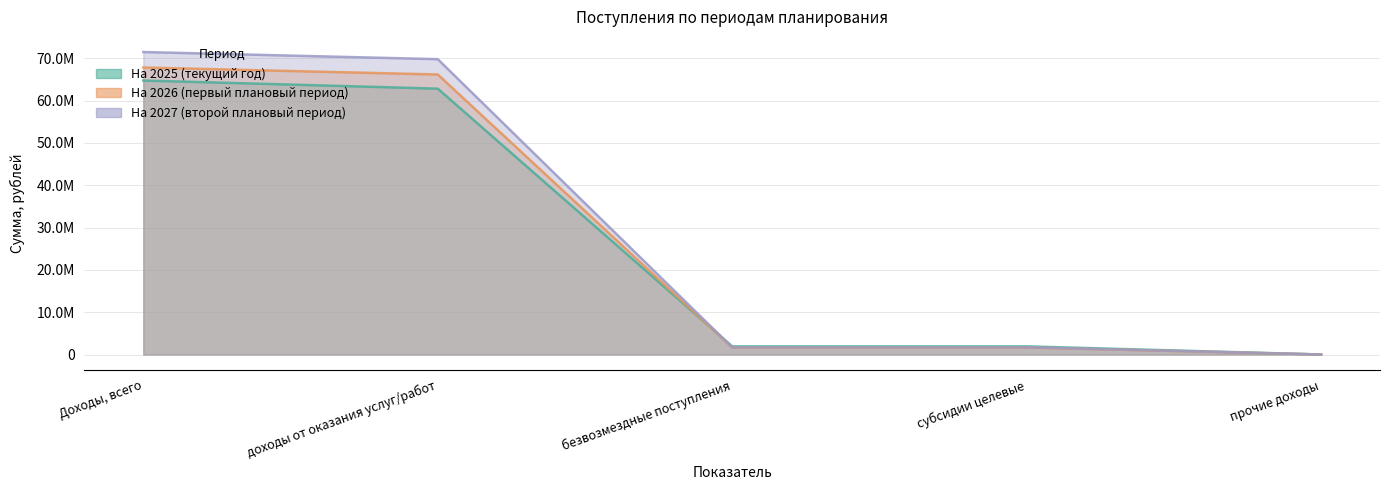

How many lines are shown in the chart?

3